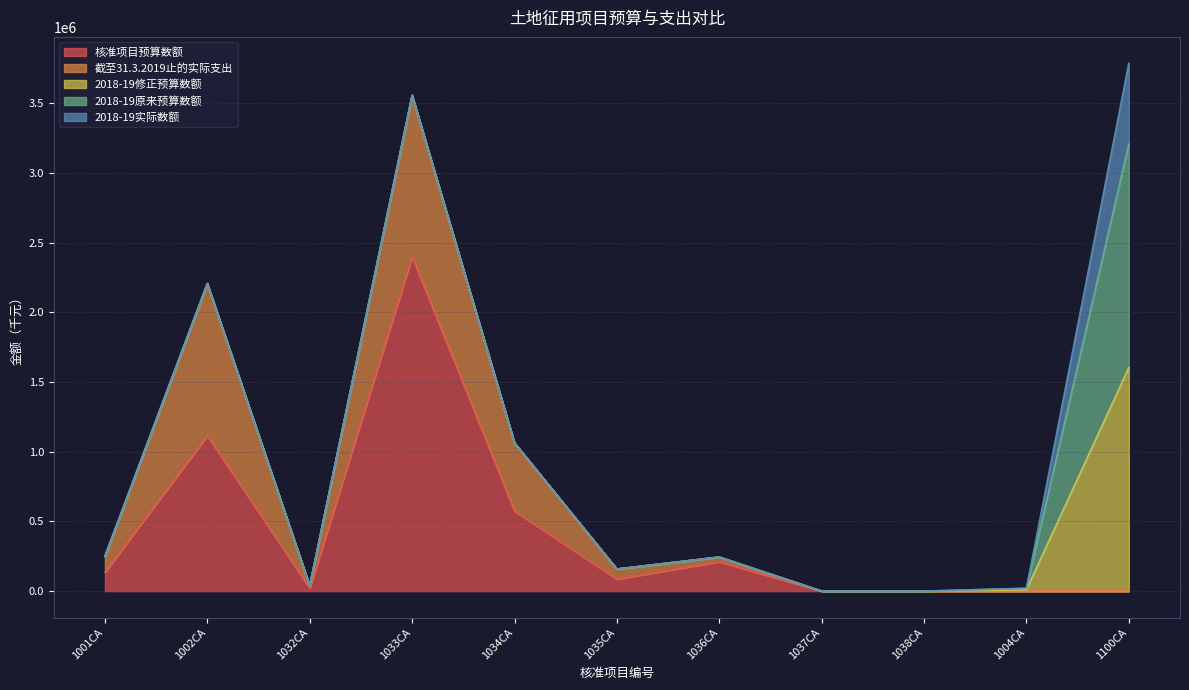

What is the label of the 11th point from the left?

1100CA